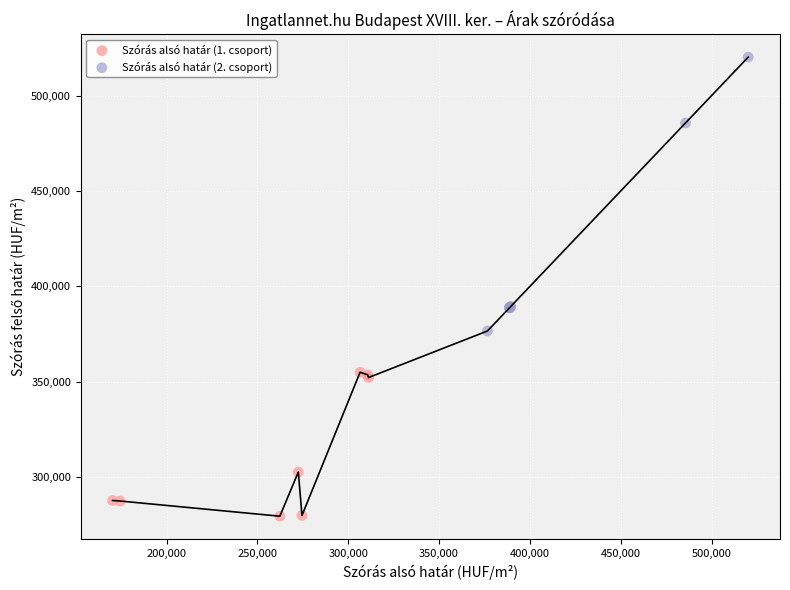

Which series contains the highest Y value?

Szórás alsó határ (2. csoport)